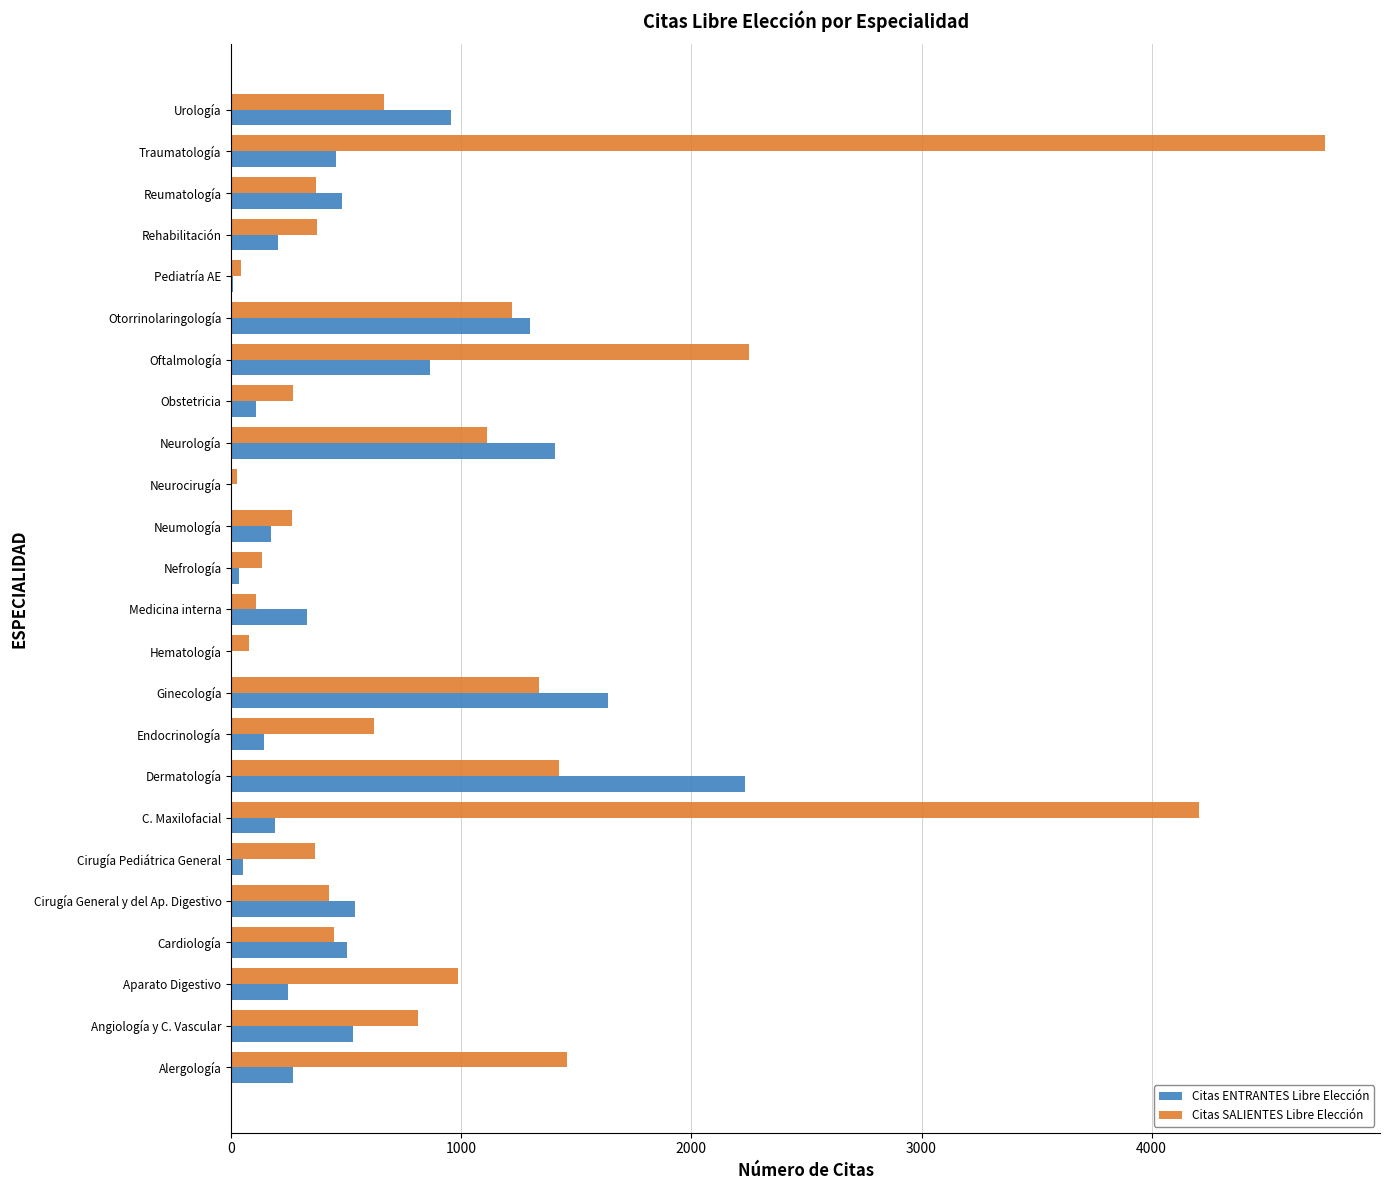

What is the sum of all Citas ENTRANTES Libre Elección values?

12641